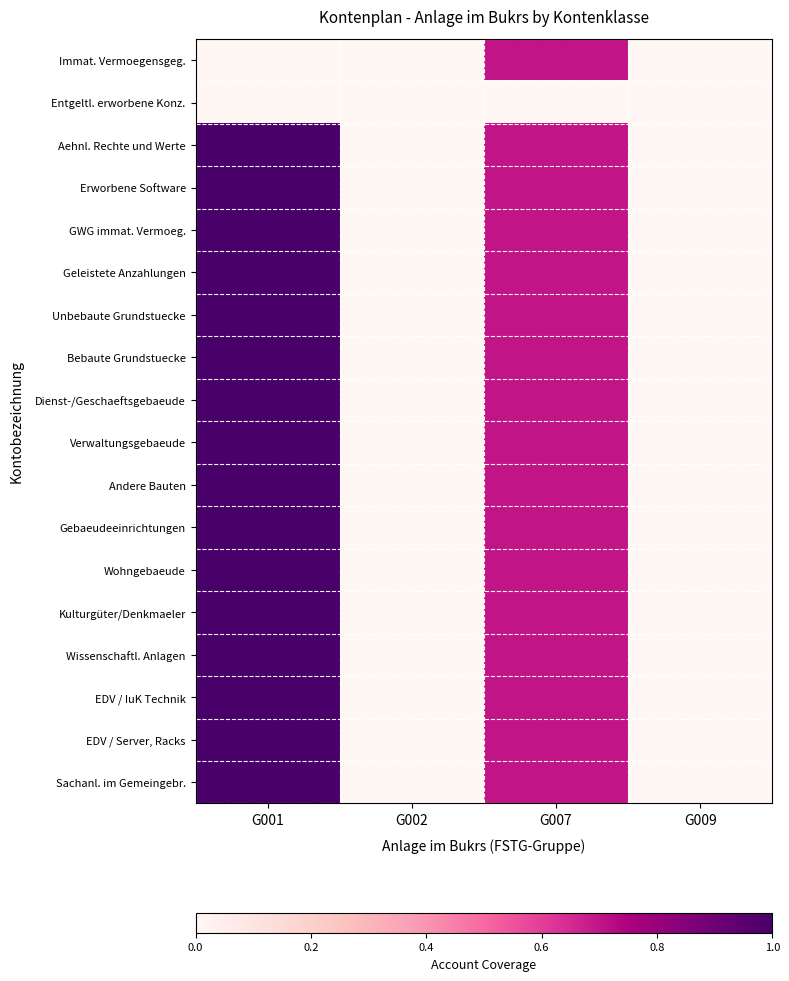

Which category has the highest value across all series?

G001